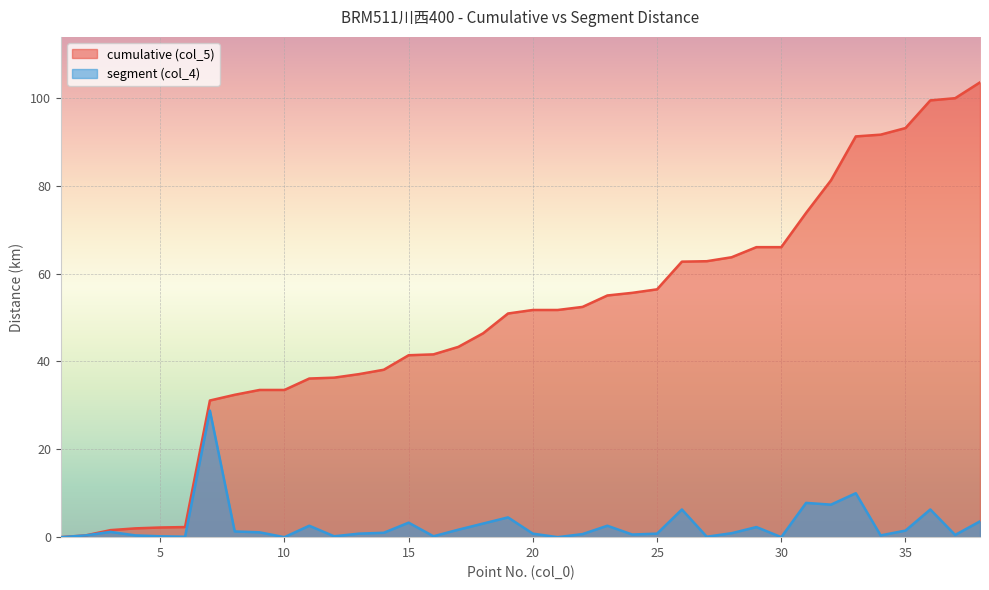

How many lines are shown in the chart?

2